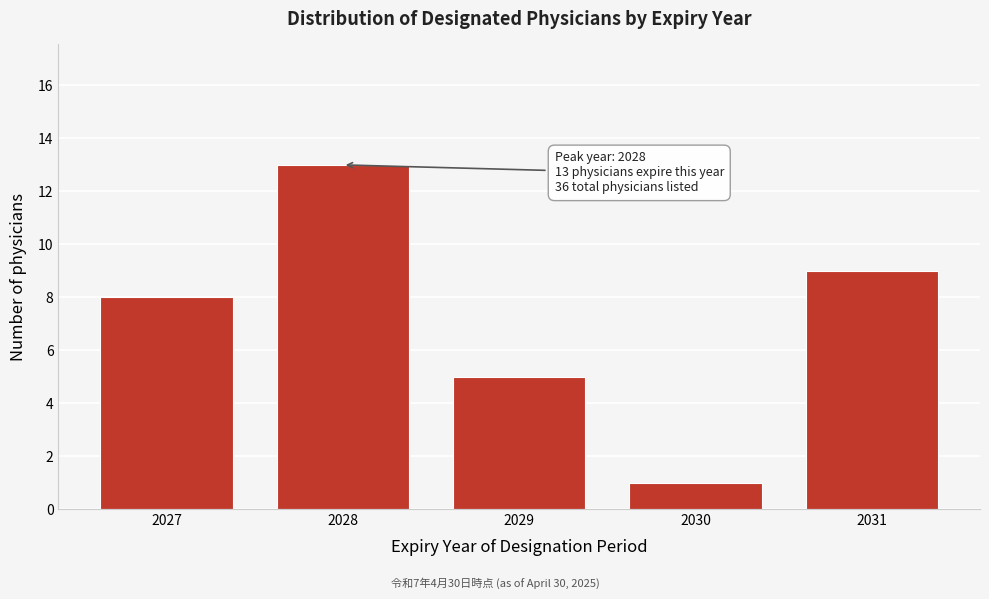

Reading left to right, transcribe all the data shown in this chart.

2027=8	2028=13	2029=5	2030=1	2031=9